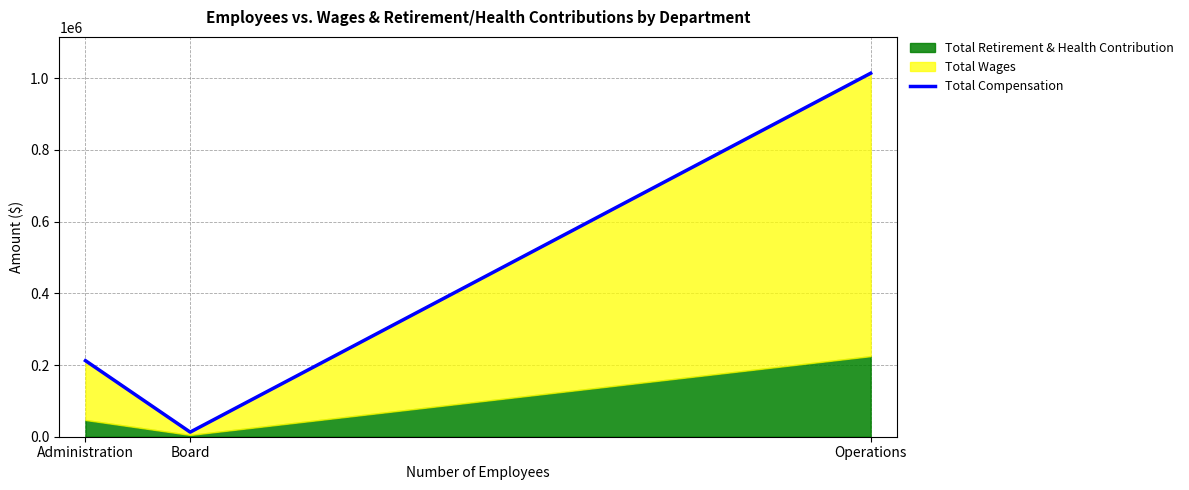

What is the difference between the maximum and minimum values?

1001044